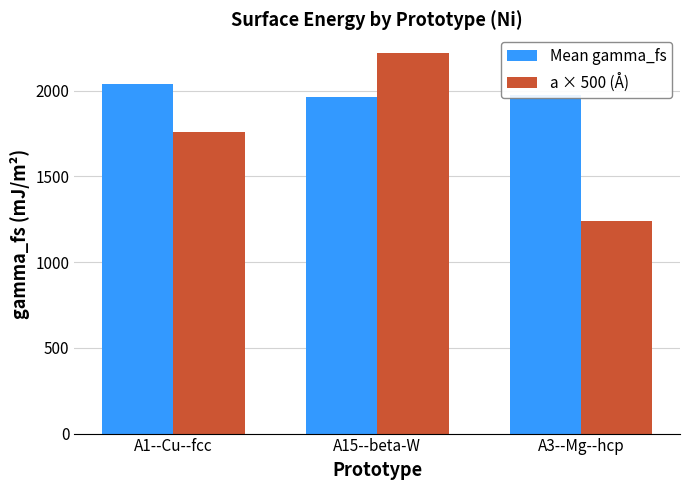

Rank the series by their maximum value, from highest to lowest.

a × 500 (Å), Mean gamma_fs